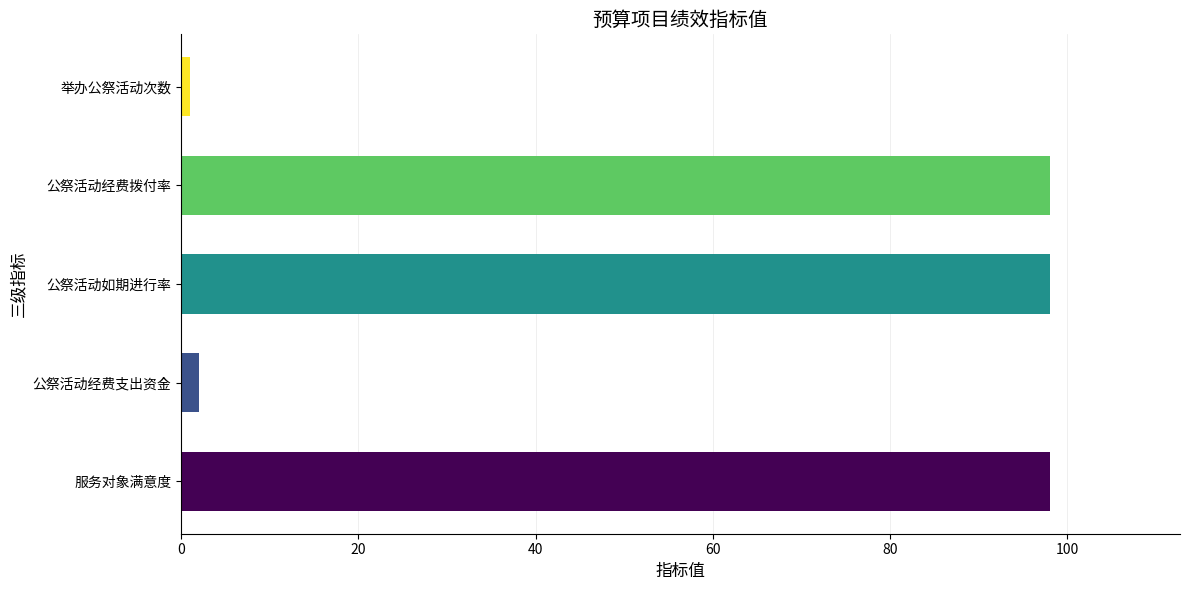

The chart shows a value of 98 at 公祭活动如期进行率. True or false?

True